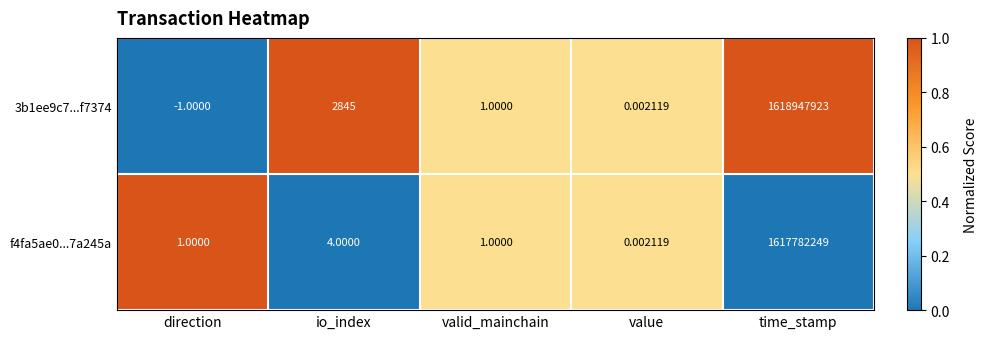

Where is f4fa5ae0...7a245a nearest to the value 808891124?

io_index